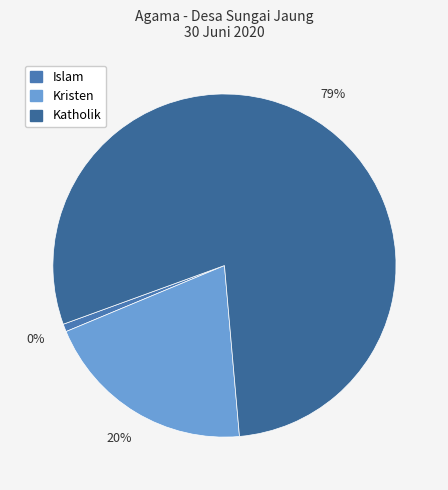

Is it true that Katholik is 79% of the pie?

True